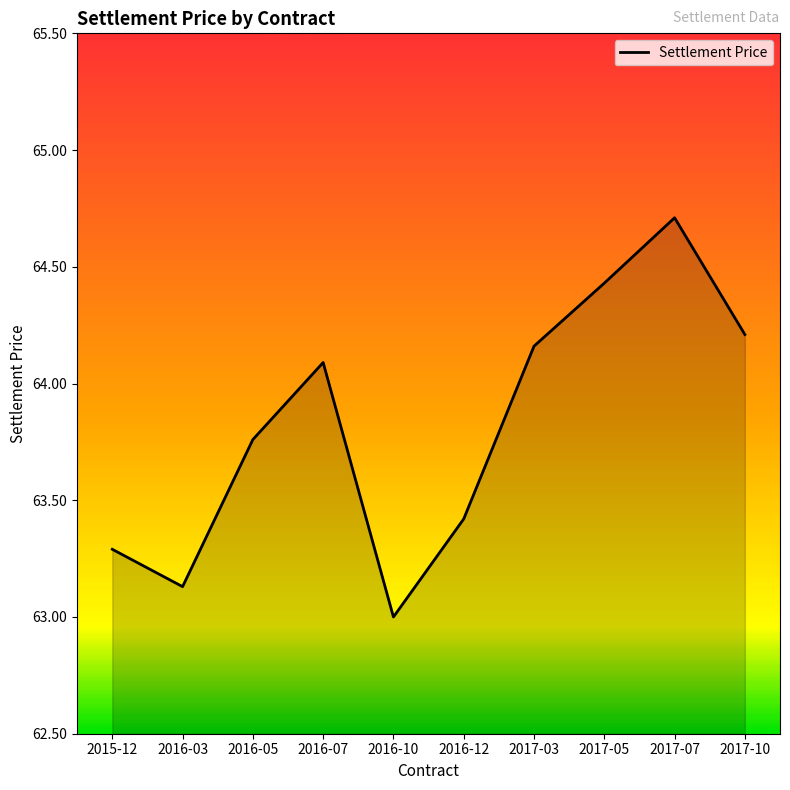

Rank the categories by value from lowest to highest.

2016-10, 2016-03, 2015-12, 2016-12, 2016-05, 2016-07, 2017-03, 2017-10, 2017-05, 2017-07